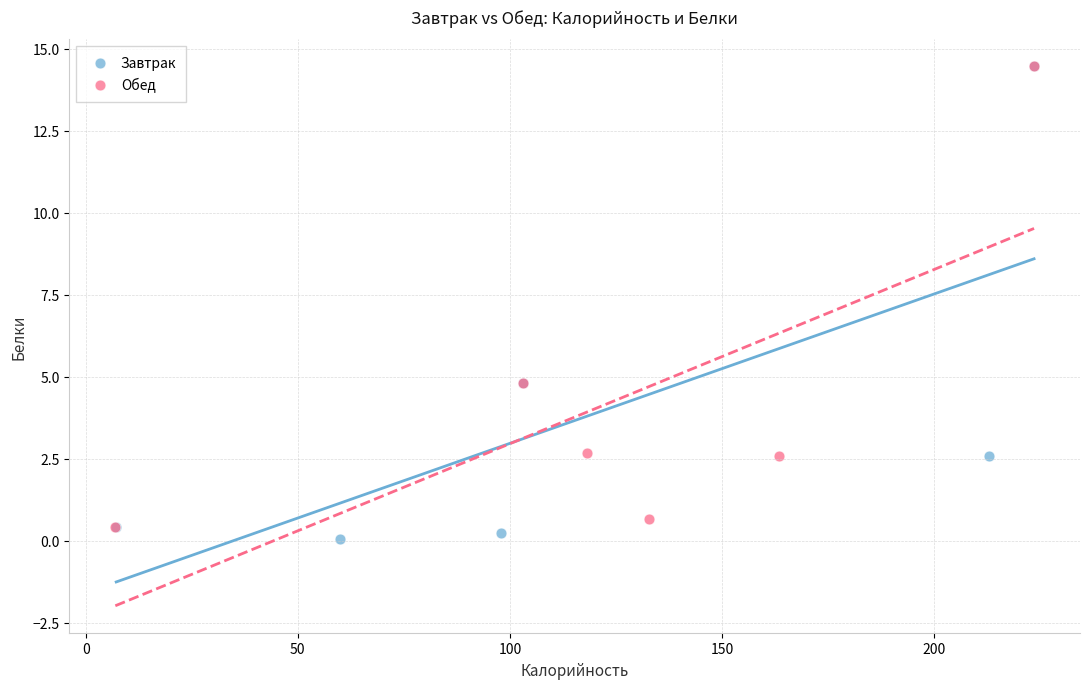

Which series contains the lowest Y value?

Завтрак